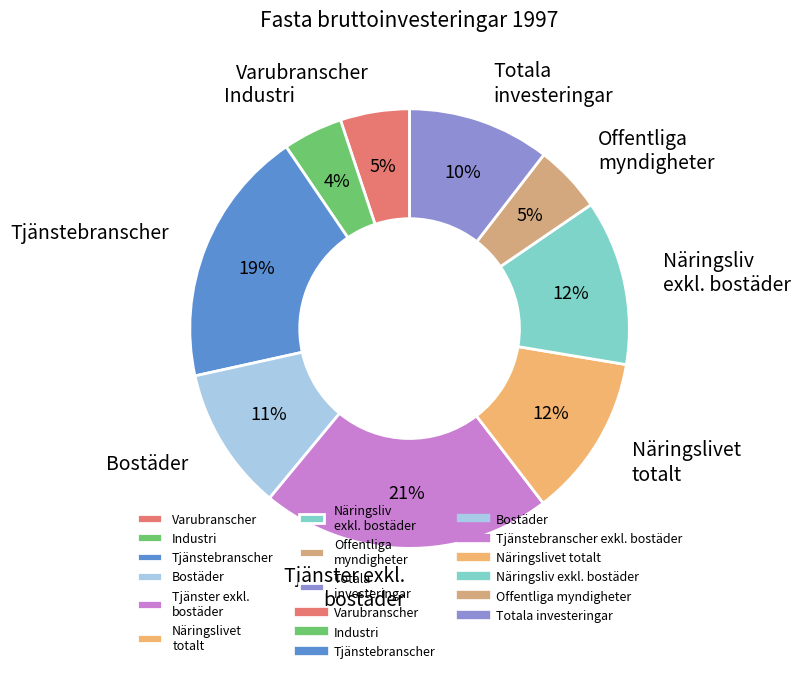

Does any single category account for the majority?

No